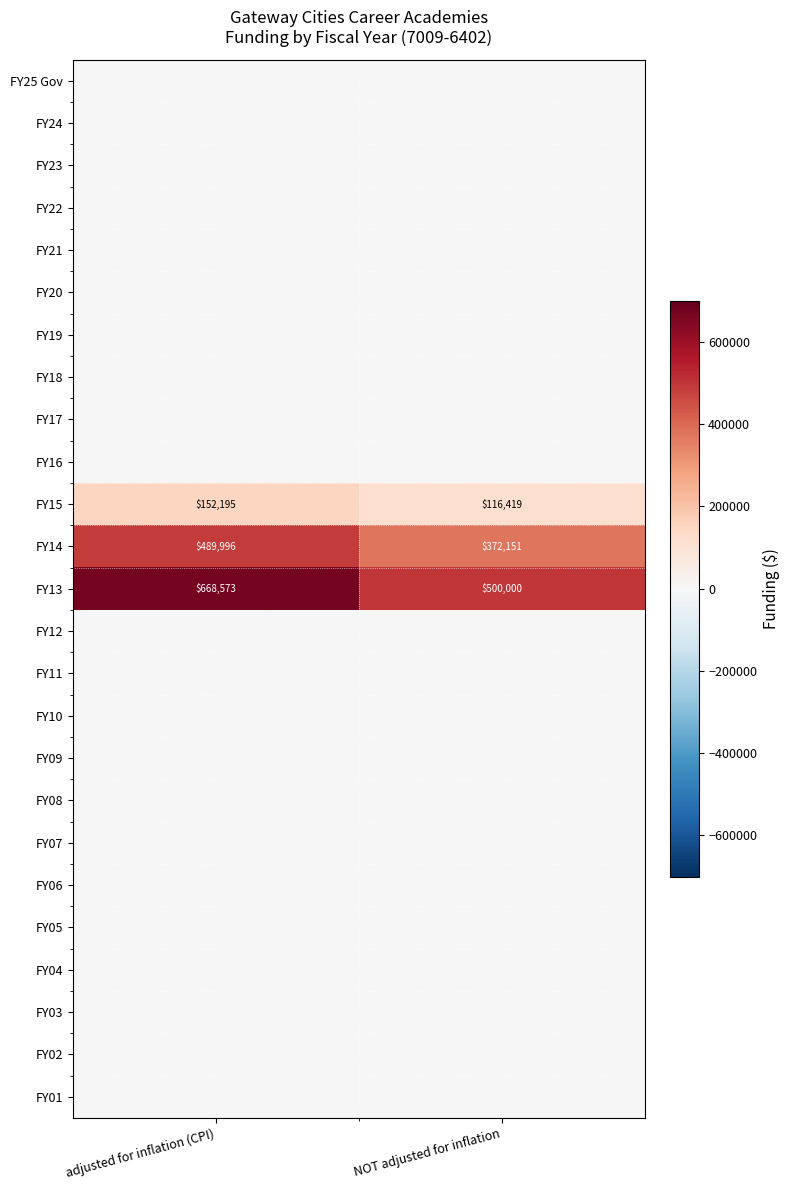

What is the minimum value for FY14?

372151